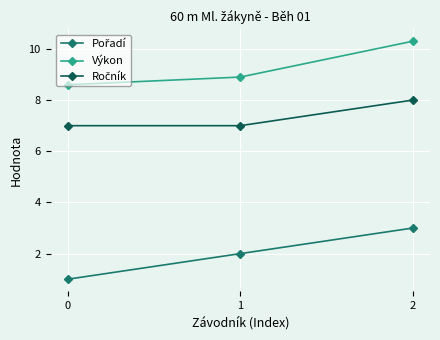

What is the smallest value displayed?

1.0